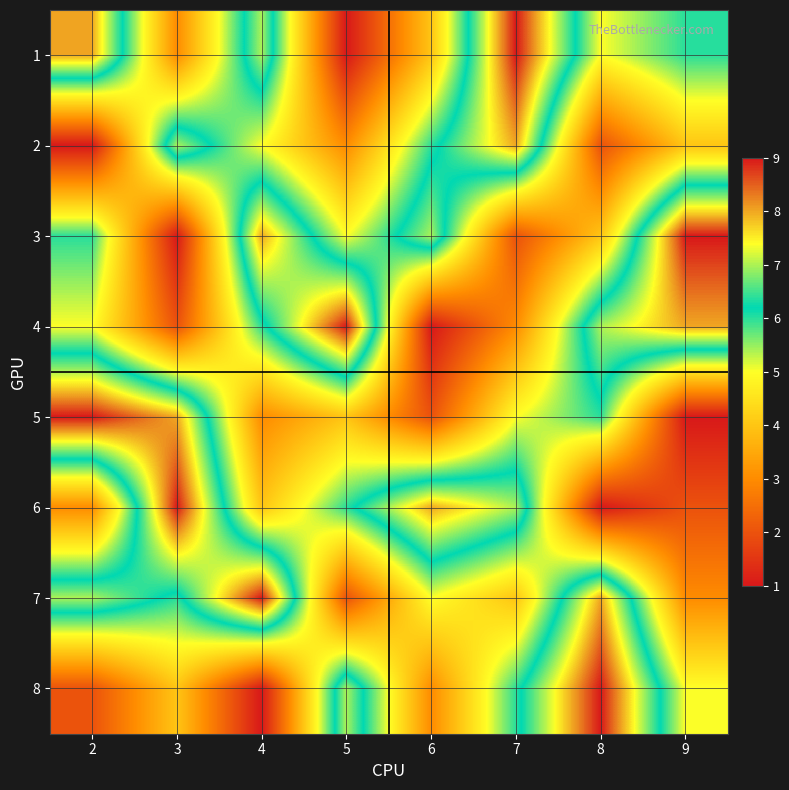

At which category is the sum across all series the highest?

7